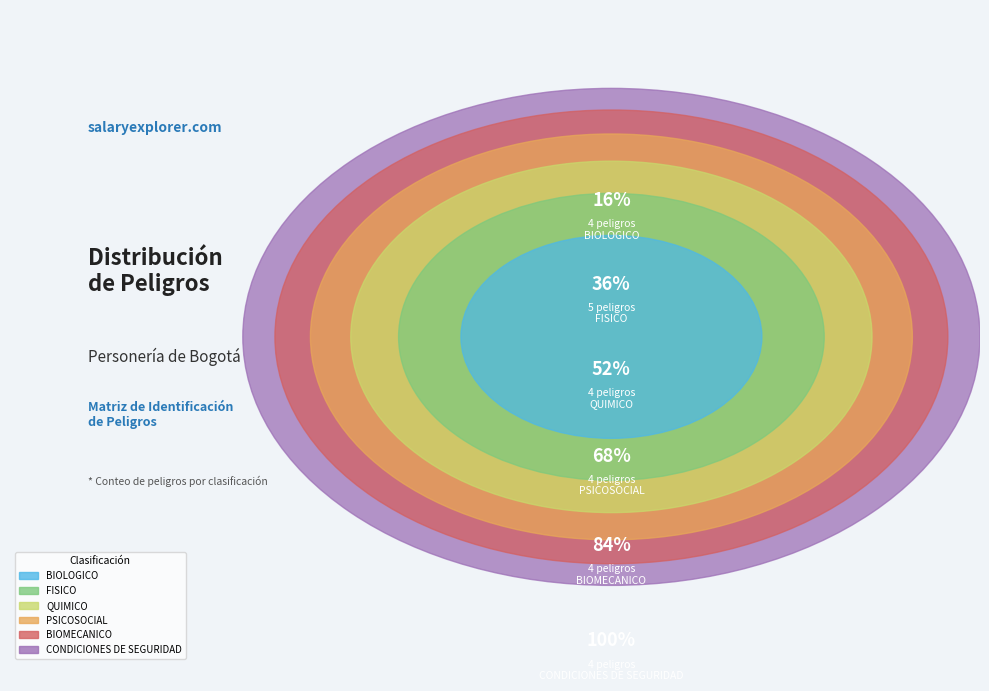

To the nearest percent, what is the combined percentage of FISICO and PSICOSOCIAL?

36%